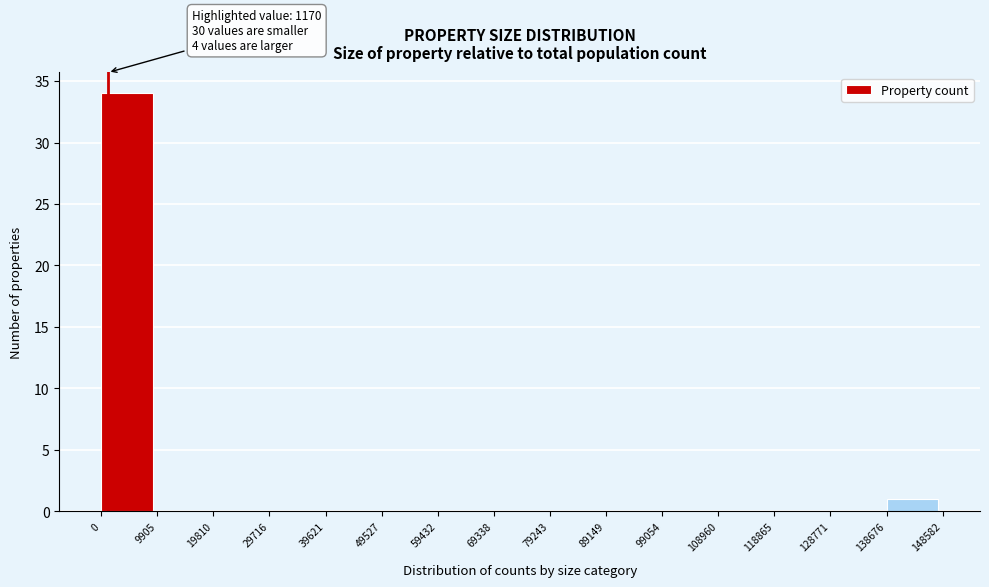

Which range on the x-axis has the tallest bar?

0 to 9905